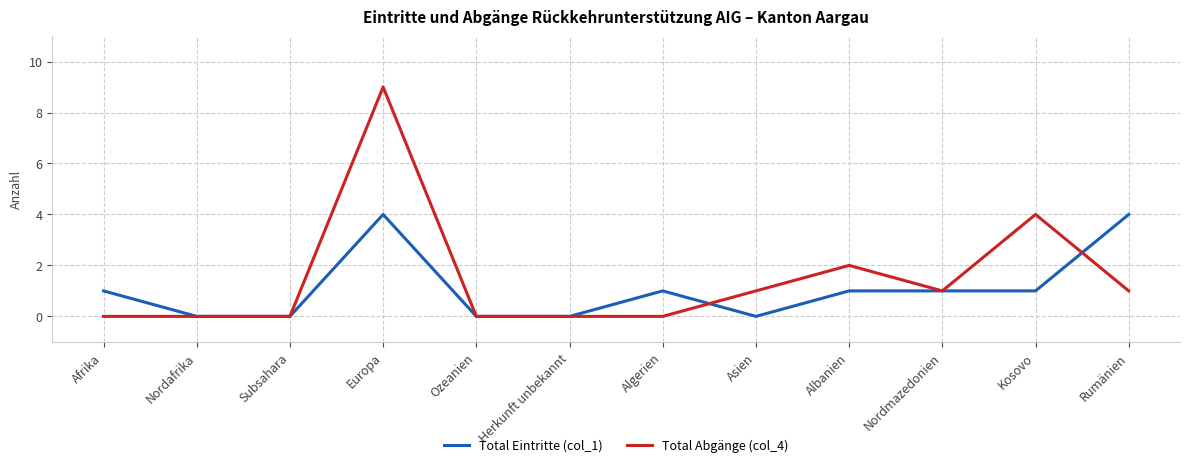

Which category has the highest value across all series?

Europa